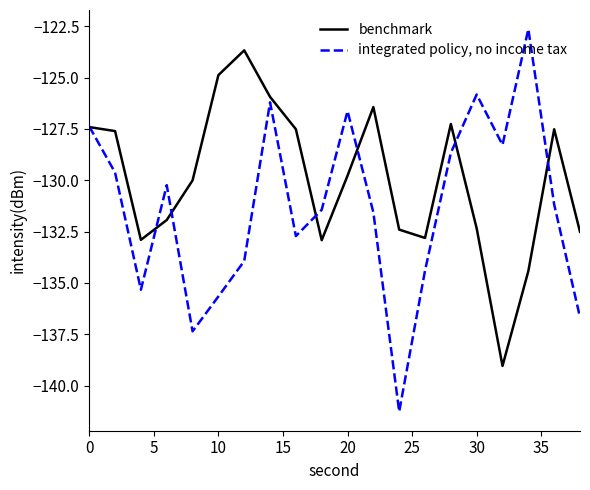

How many lines are shown in the chart?

2